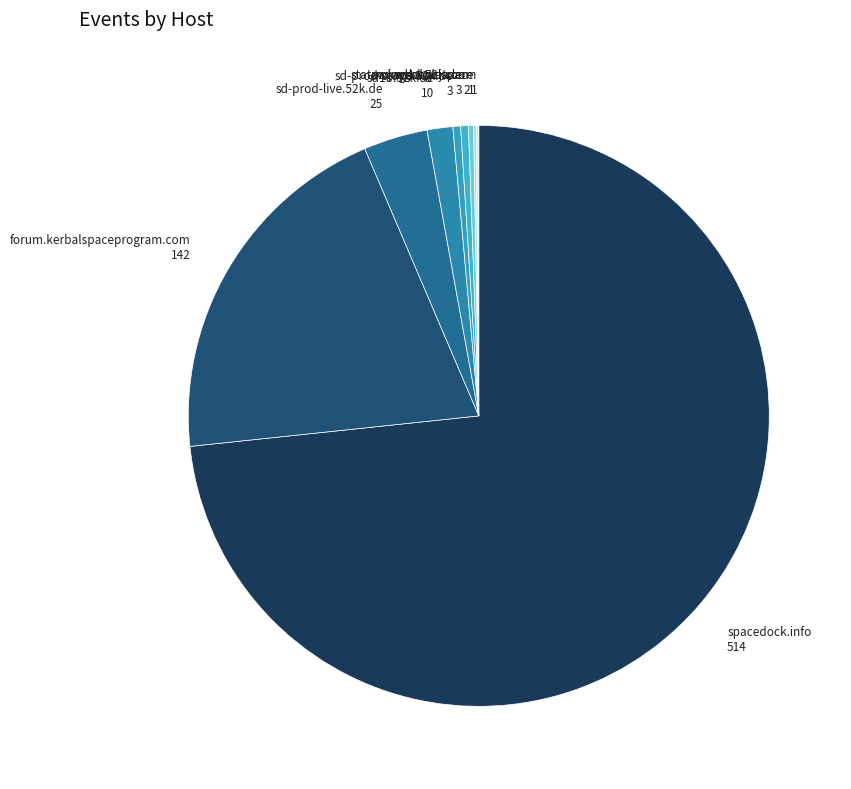

Do spacedock.info and sd1b.52k.de together represent more than half of the pie?

Yes